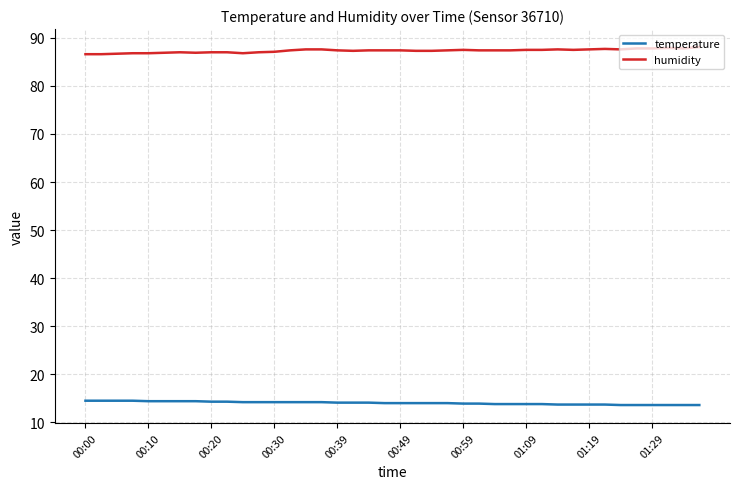

What is the sum of all temperature values?

561.1